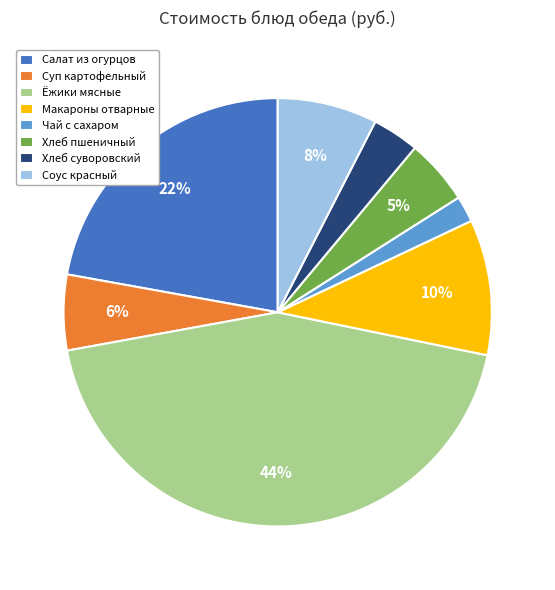

Is there a majority slice in this chart?

No